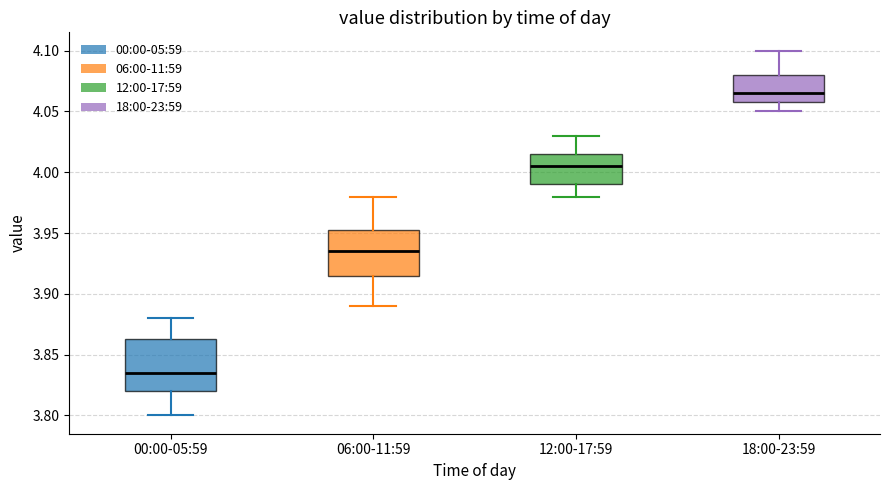

Reading left to right, transcribe this box plot: for each box, give where its median line is, the range the box spans, and where its two whiskers end, as read against the y-axis. The values are not printed on the chart, so give them approximately, as read against the axis.

00:00-05:59: median 3.835, box 3.820 to 3.865, whiskers 3.800 to 3.880
06:00-11:59: median 3.935, box 3.915 to 3.955, whiskers 3.890 to 3.980
12:00-17:59: median 4.005, box 3.990 to 4.015, whiskers 3.980 to 4.030
18:00-23:59: median 4.065, box 4.060 to 4.080, whiskers 4.050 to 4.100